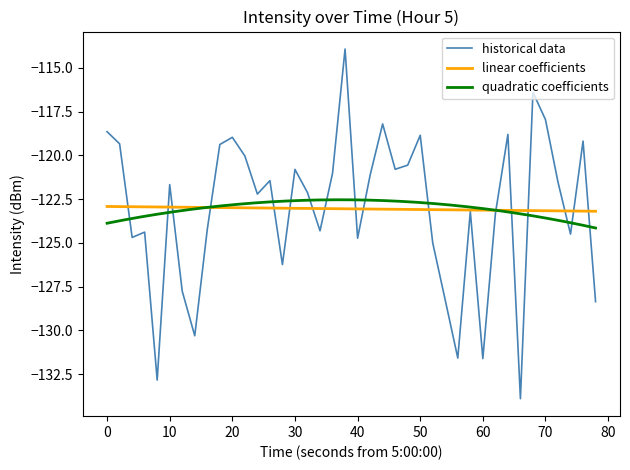

What is the lowest value of the historical data series?

-133.9